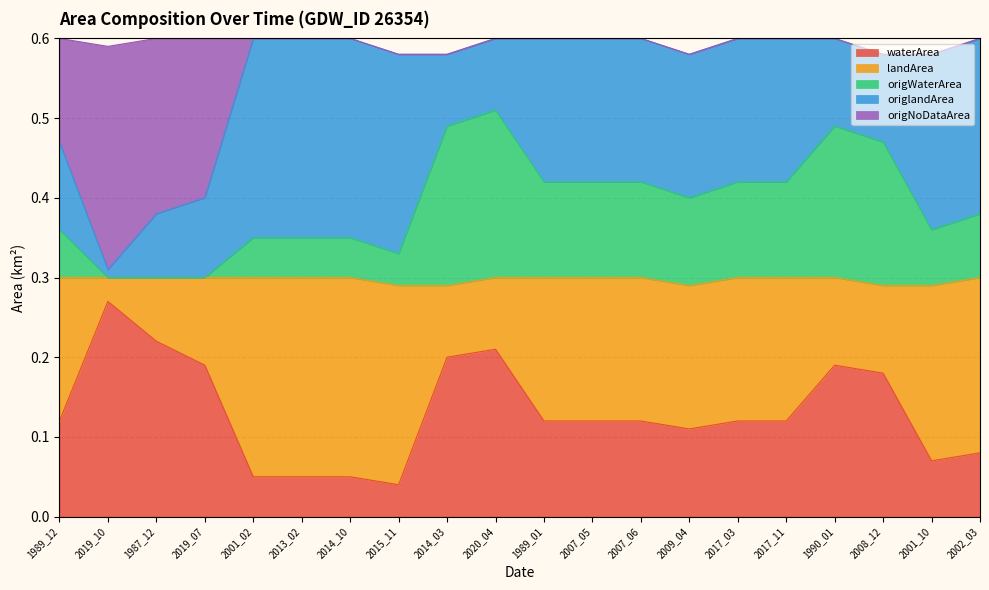

At which label does waterArea reach its peak?

2019_10